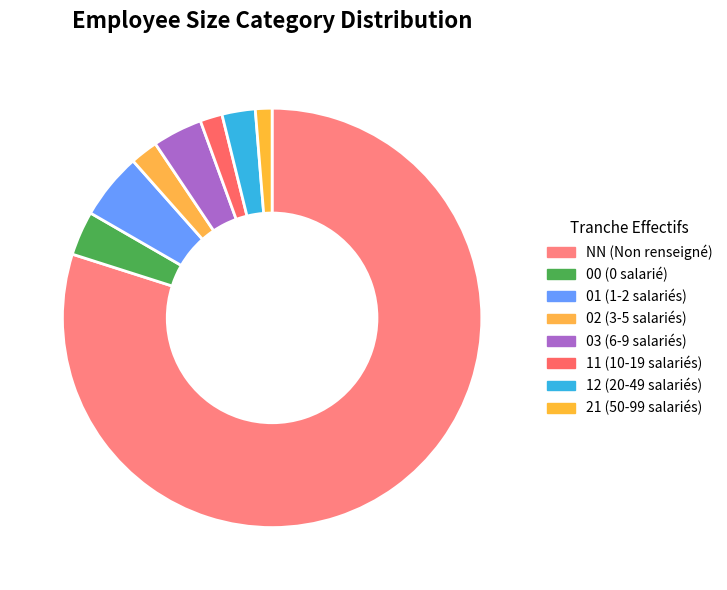

Approximately how many times larger is the value at NN compared to 03?

20.8